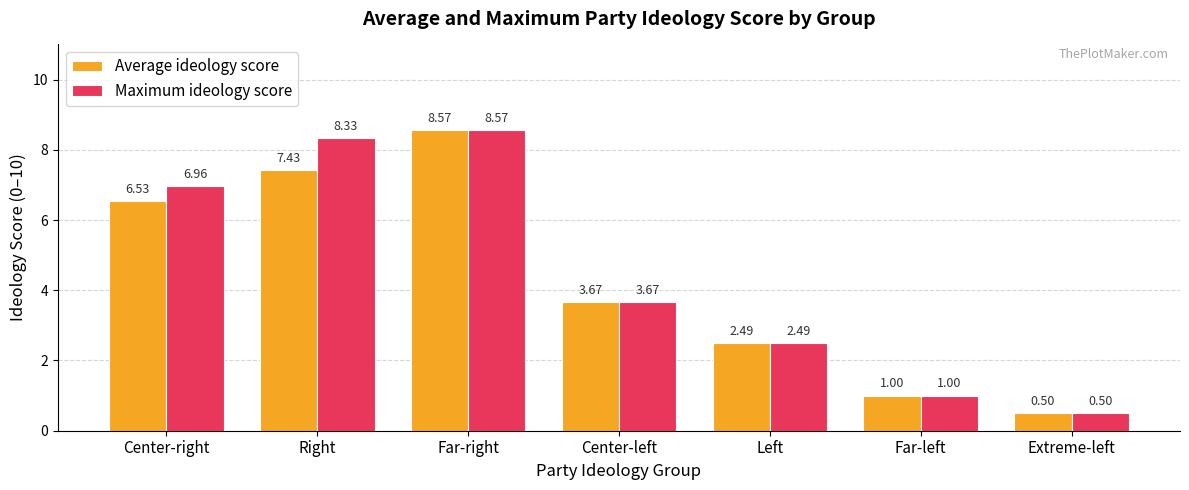

Rank the categories by Average ideology score value from highest to lowest.

Far-right, Right, Center-right, Center-left, Left, Far-left, Extreme-left